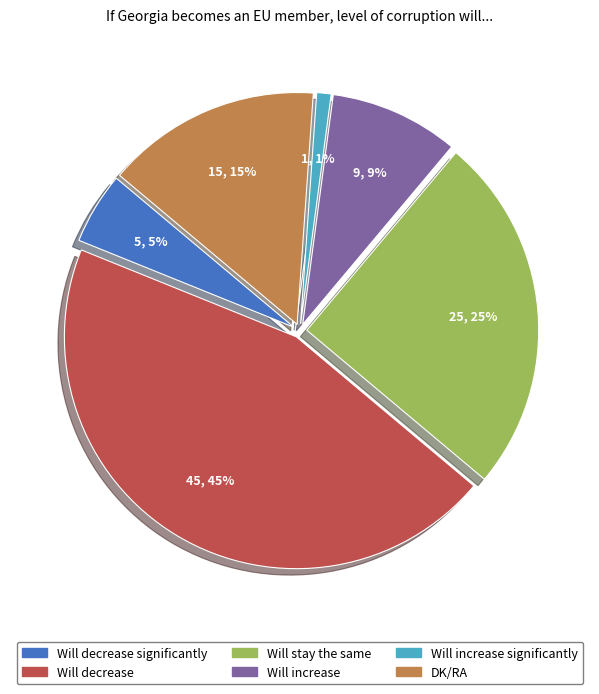

What percentage is NOT represented by Will increase significantly?

99.0%